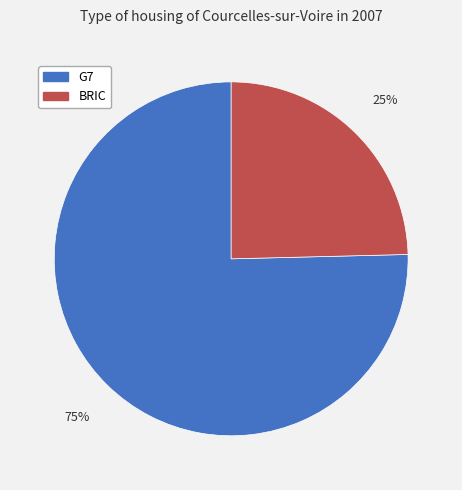

Approximately how many times larger is the value at BRIC compared to G7?

0.3